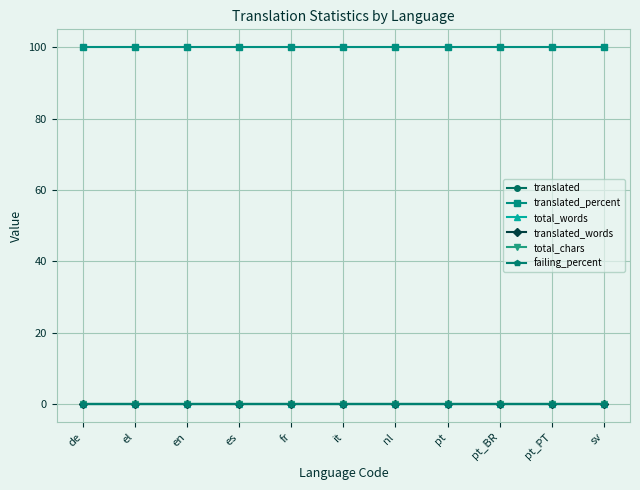

True or false: translated and total_words cross at least once.

False